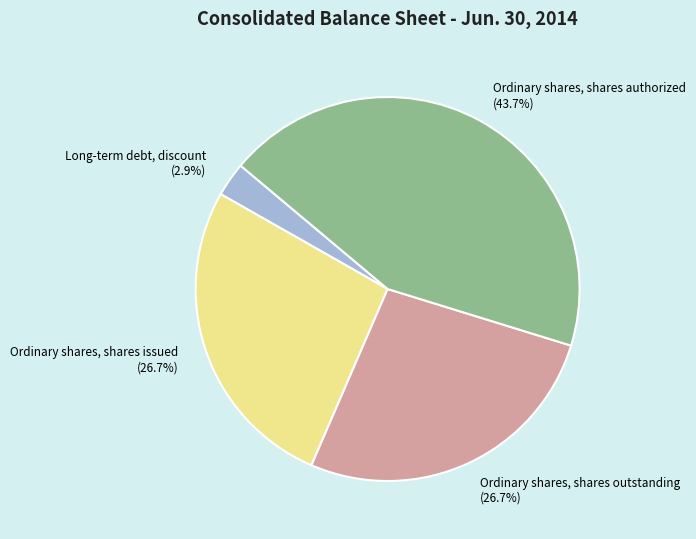

Does Ordinary shares, shares issued represent more than half of the total?

No